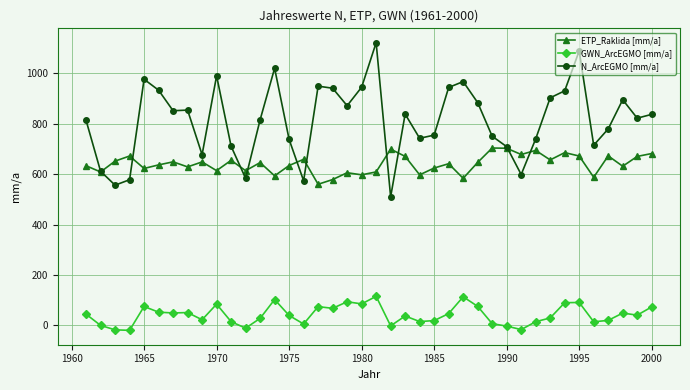

True or false: ETP_Raklida [mm/a] has more than 1 interior local peaks.

True